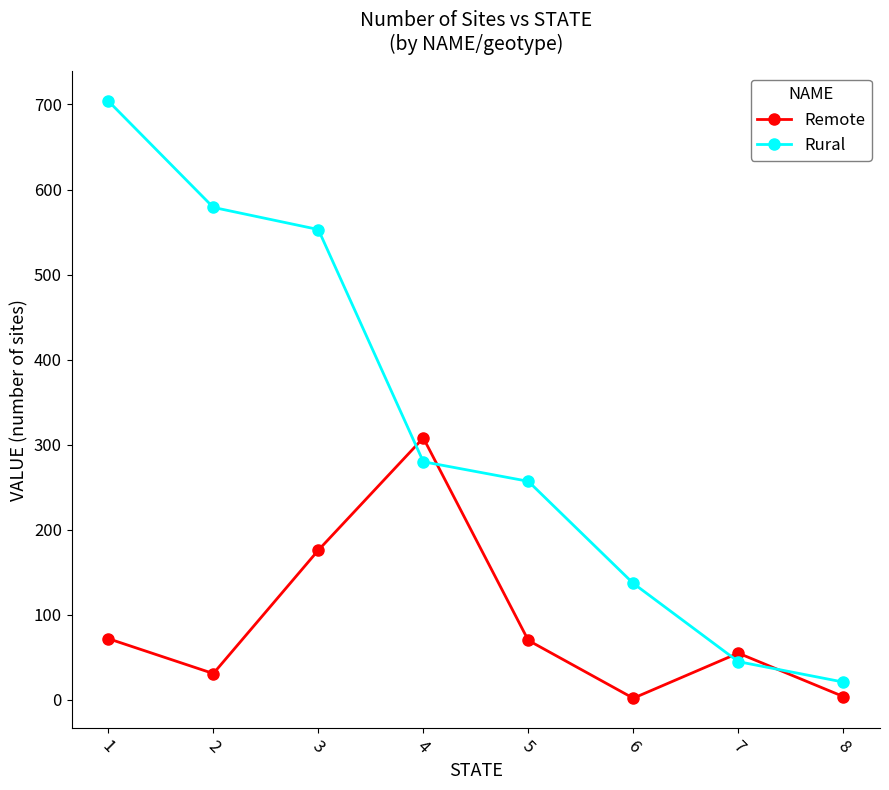

What is the sum of the Remote values at 3 and 7?

231